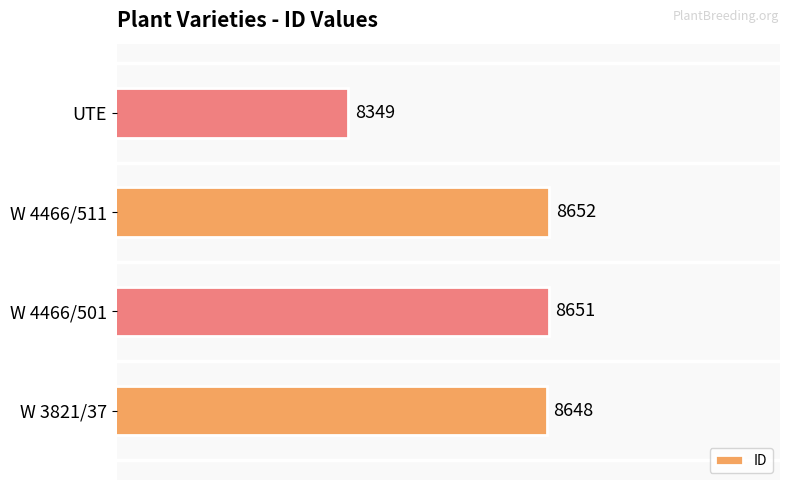

Rank the categories by value from lowest to highest.

UTE, W 3821/37, W 4466/501, W 4466/511